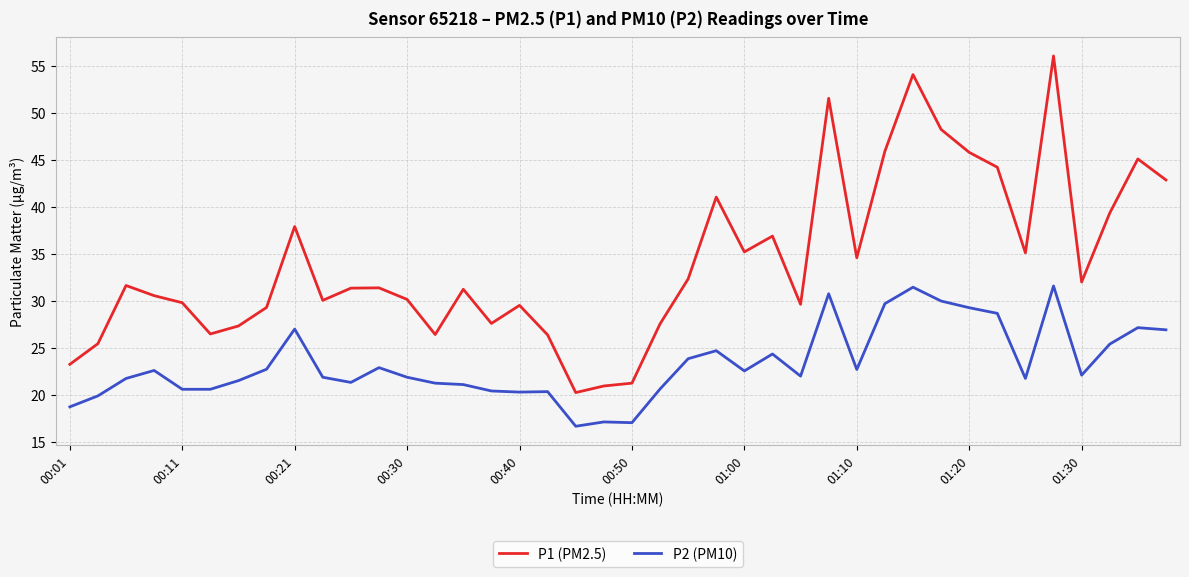

What is the maximum value shown in the chart?

56.0